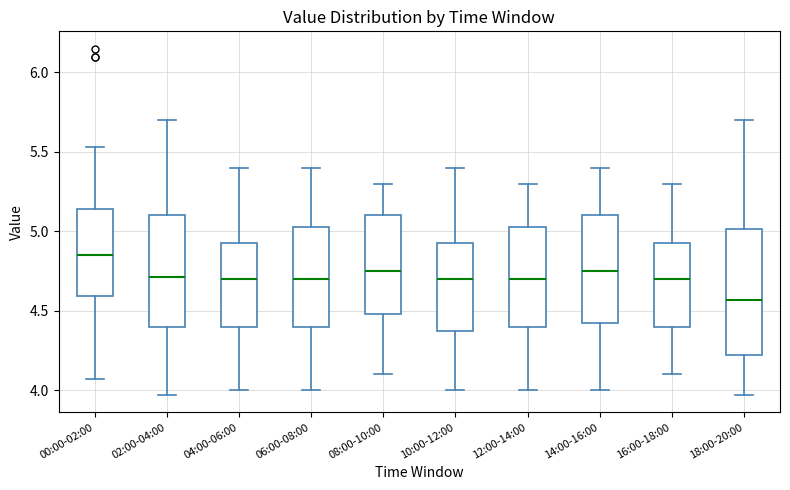

Reading left to right, read every box against the y-axis: the position of its median line, the range the box covers, and the ends of its whiskers. The values are not printed on the chart, so give them approximately, as read against the axis.

00:00-02:00: median 4.85, box 4.60 to 5.15, whiskers 4.05 to 5.55
02:00-04:00: median 4.70, box 4.40 to 5.10, whiskers 3.95 to 5.70
04:00-06:00: median 4.70, box 4.40 to 4.95, whiskers 4.00 to 5.40
06:00-08:00: median 4.70, box 4.40 to 5.05, whiskers 4.00 to 5.40
08:00-10:00: median 4.75, box 4.50 to 5.10, whiskers 4.10 to 5.30
10:00-12:00: median 4.70, box 4.40 to 4.95, whiskers 4.00 to 5.40
12:00-14:00: median 4.70, box 4.40 to 5.05, whiskers 4.00 to 5.30
14:00-16:00: median 4.75, box 4.40 to 5.10, whiskers 4.00 to 5.40
16:00-18:00: median 4.70, box 4.40 to 4.95, whiskers 4.10 to 5.30
18:00-20:00: median 4.55, box 4.20 to 5.00, whiskers 3.95 to 5.70